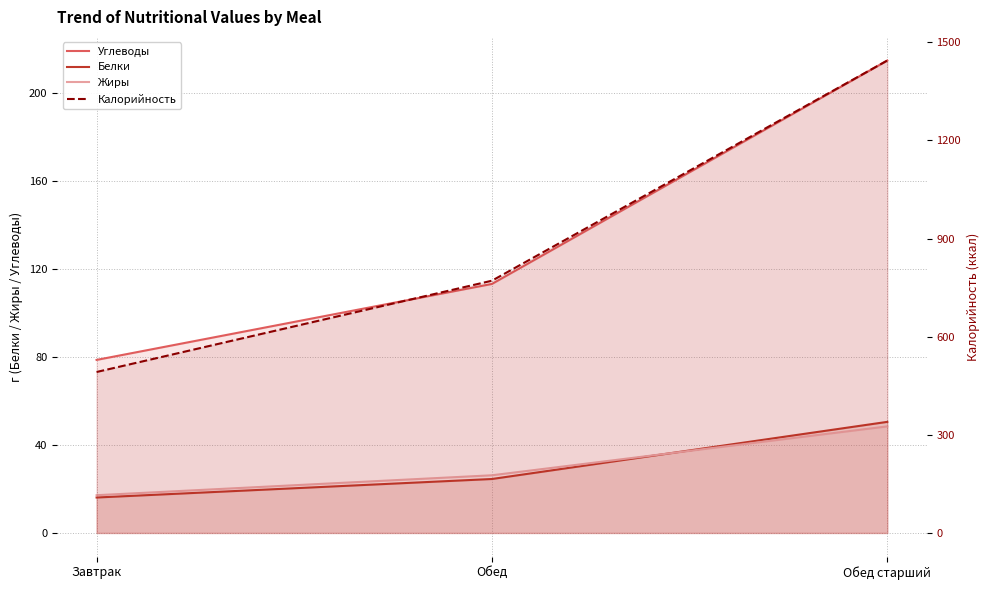

Is it true that Калорийность equals 771.0 at Обед?

True